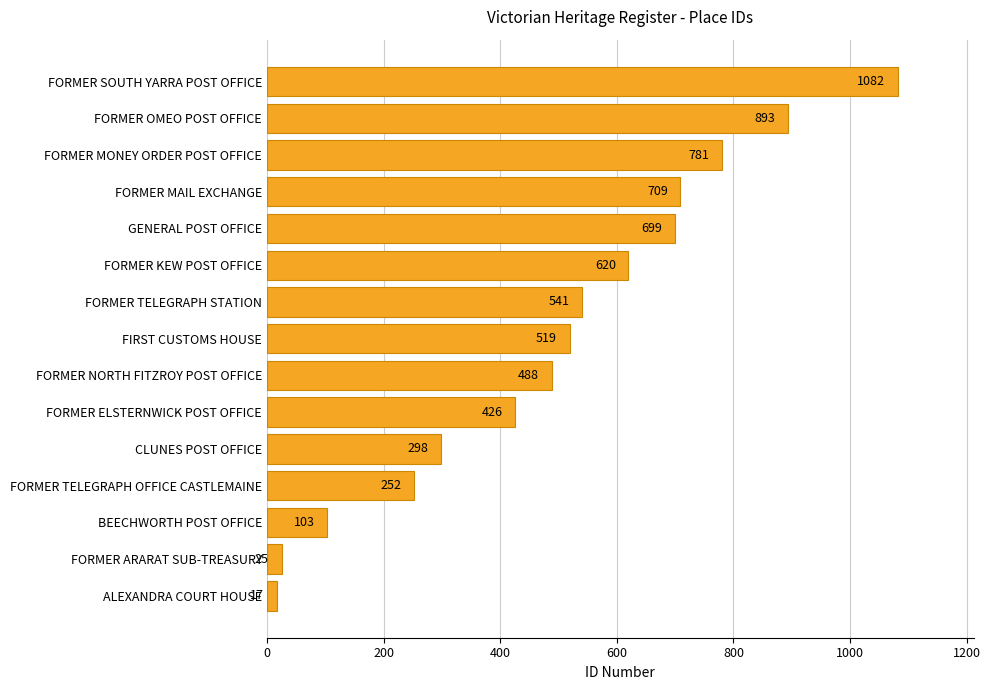

Between ALEXANDRA COURT HOUSE and FORMER MAIL EXCHANGE, which is larger?

FORMER MAIL EXCHANGE